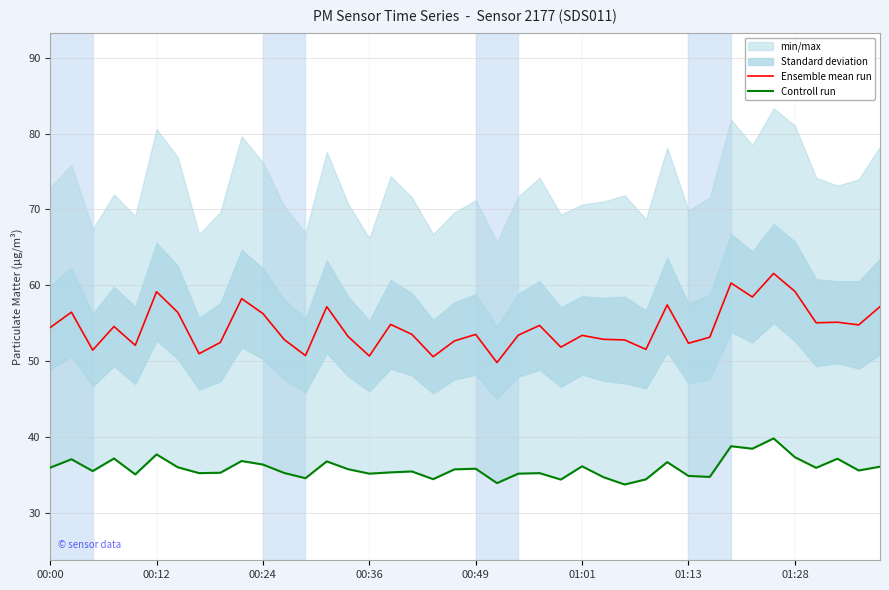

What is the lowest value of the Ensemble mean run series?

49.8